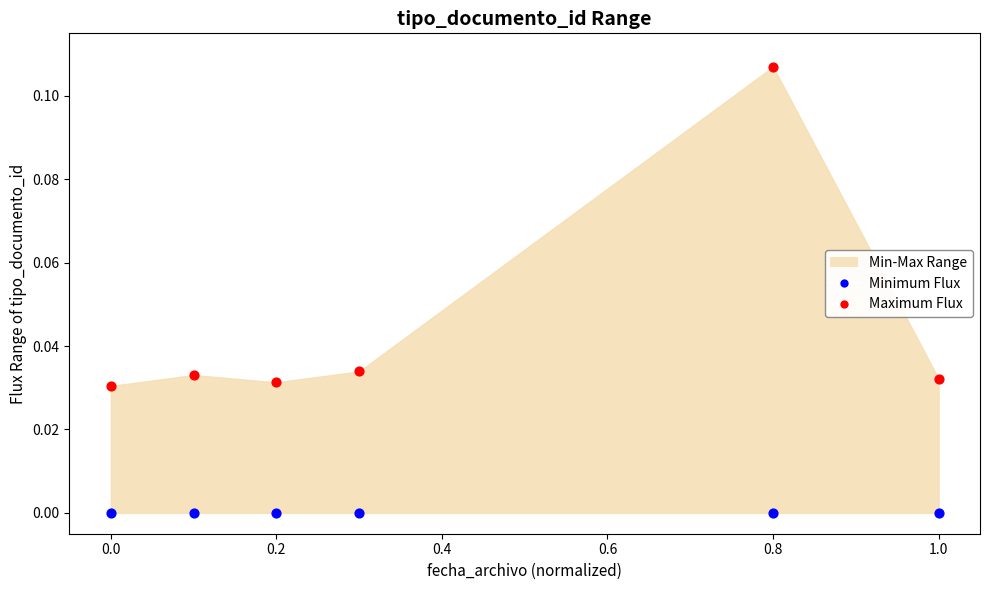

Which series contains the highest Y value?

Maximum Flux